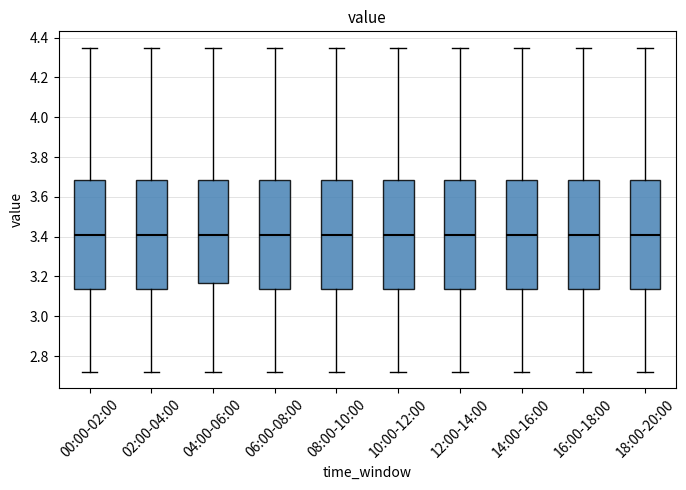

Reading left to right, read every box against the y-axis: the position of its median line, the range the box covers, and the ends of its whiskers. The values are not printed on the chart, so give them approximately, as read against the axis.

00:00-02:00: median 3.42, box 3.14 to 3.68, whiskers 2.72 to 4.36
02:00-04:00: median 3.42, box 3.14 to 3.68, whiskers 2.72 to 4.36
04:00-06:00: median 3.42, box 3.16 to 3.68, whiskers 2.72 to 4.36
06:00-08:00: median 3.42, box 3.14 to 3.68, whiskers 2.72 to 4.36
08:00-10:00: median 3.42, box 3.14 to 3.68, whiskers 2.72 to 4.36
10:00-12:00: median 3.42, box 3.14 to 3.68, whiskers 2.72 to 4.36
12:00-14:00: median 3.42, box 3.14 to 3.68, whiskers 2.72 to 4.36
14:00-16:00: median 3.42, box 3.14 to 3.68, whiskers 2.72 to 4.36
16:00-18:00: median 3.42, box 3.14 to 3.68, whiskers 2.72 to 4.36
18:00-20:00: median 3.42, box 3.14 to 3.68, whiskers 2.72 to 4.36